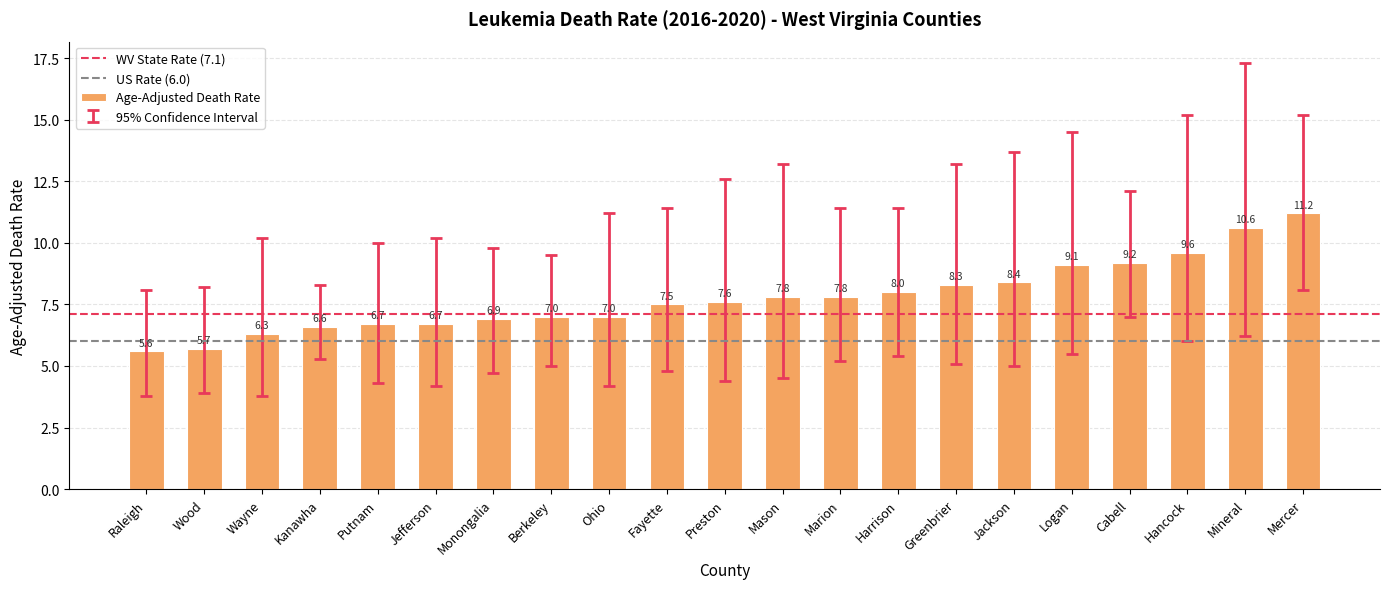

Where is the data nearest to the value 8?

Harrison